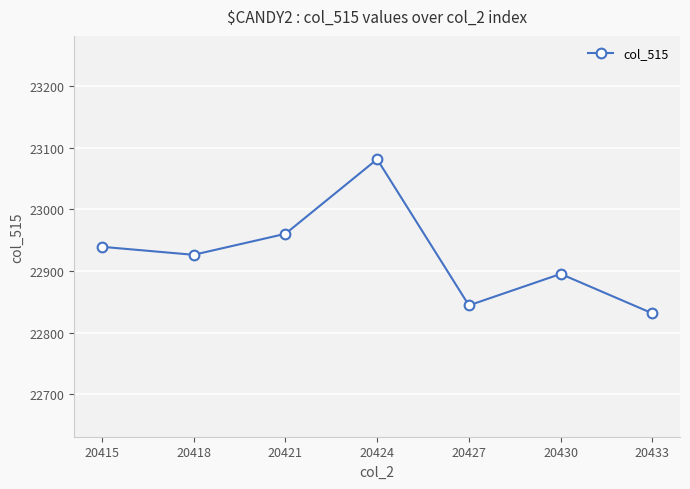

The value at 20424 is 23081. True or false?

True